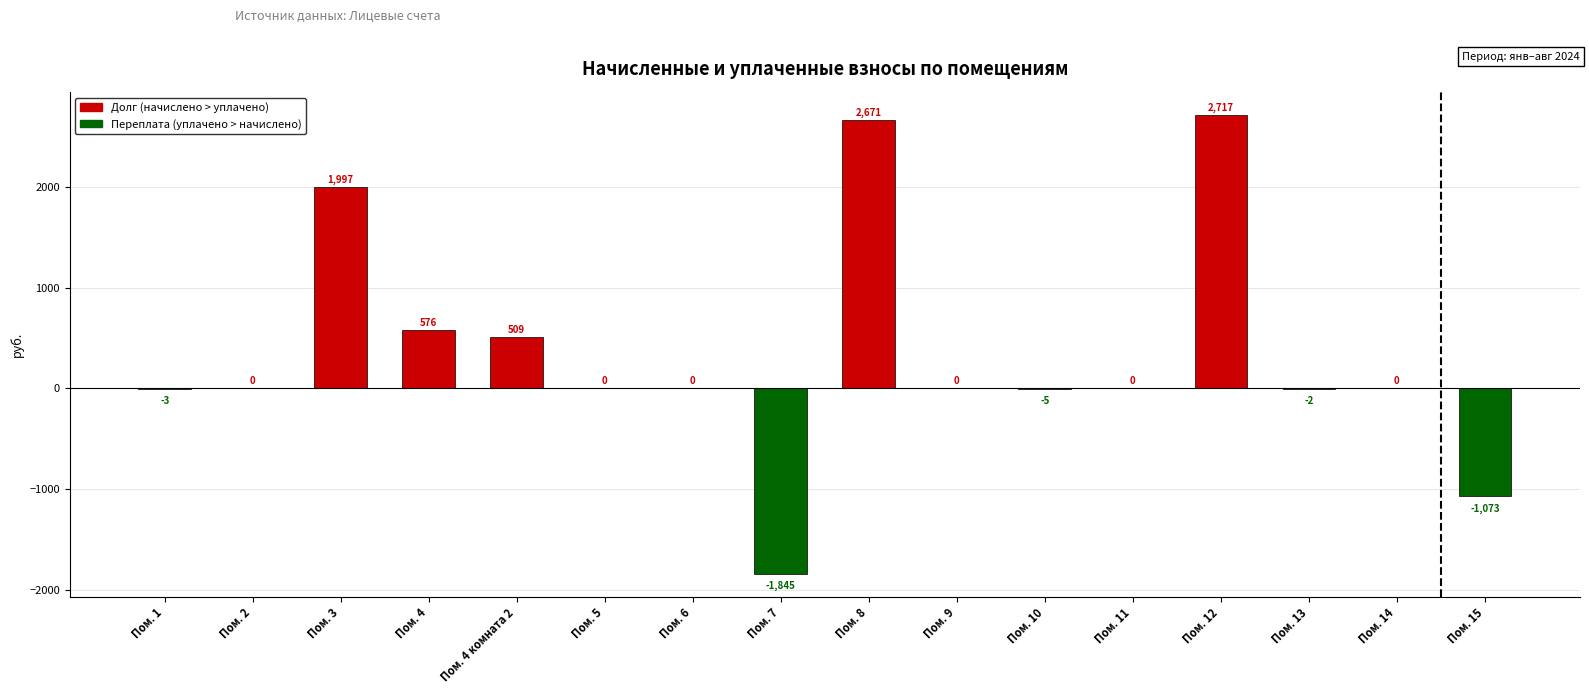

What is the maximum value shown in the chart?

2716.7